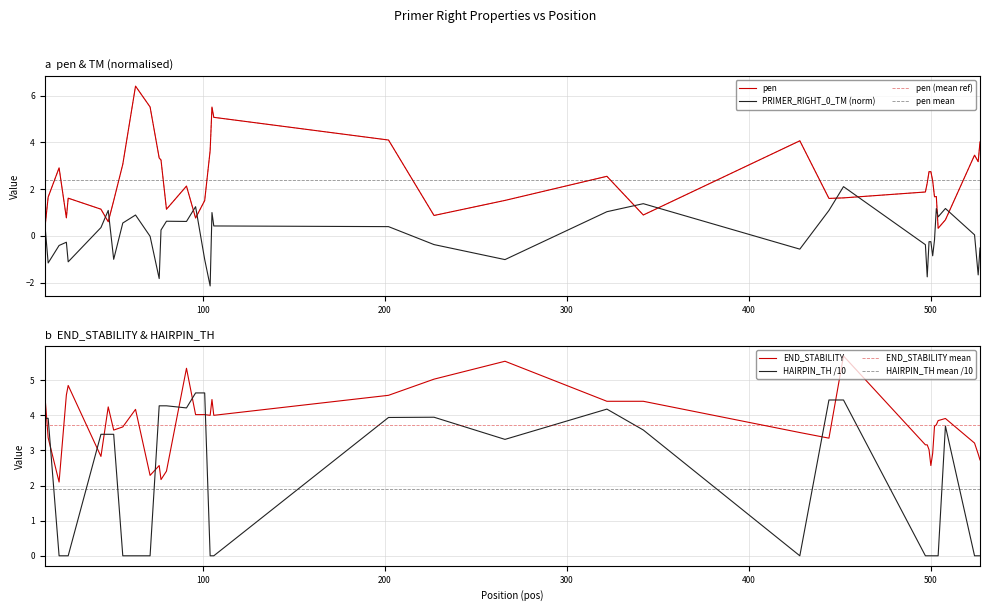

Between 527 and 227, which is larger?

527